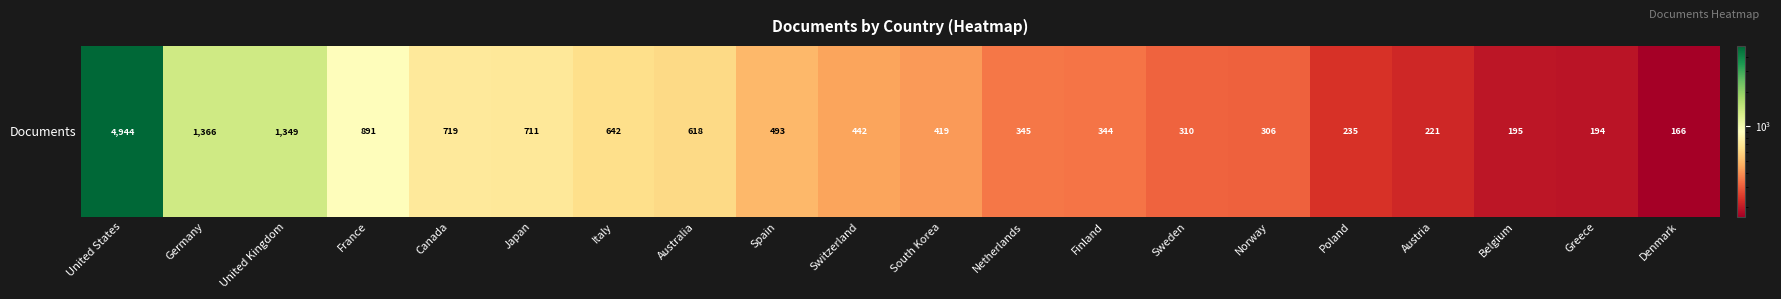

Reading left to right, extract all data points from this chart.

4944	1366	1349	891	719	711	642	618	493	442	419	345	344	310	306	235	221	195	194	166